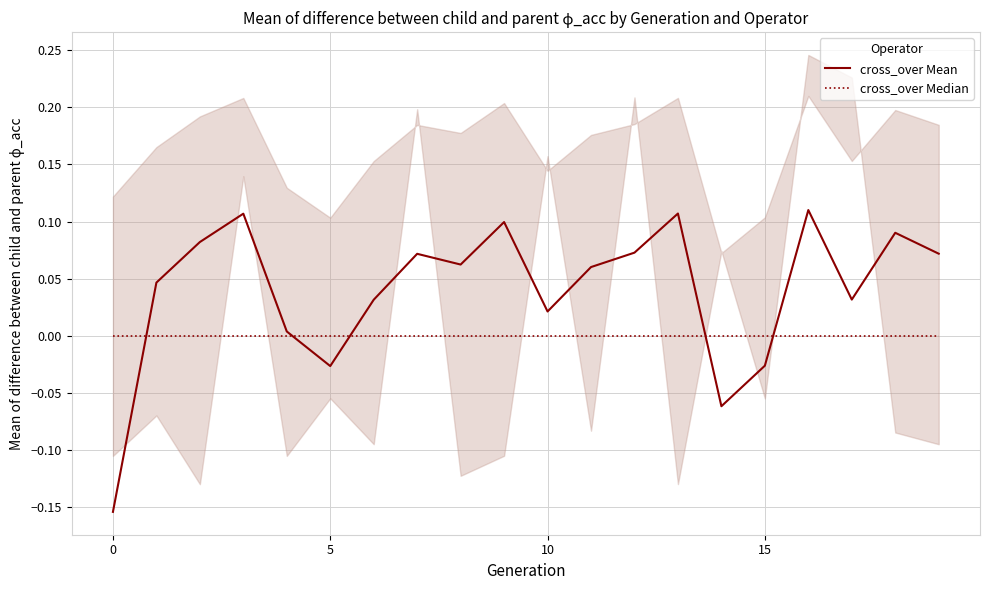

Does the chart have visible grid lines?

Yes